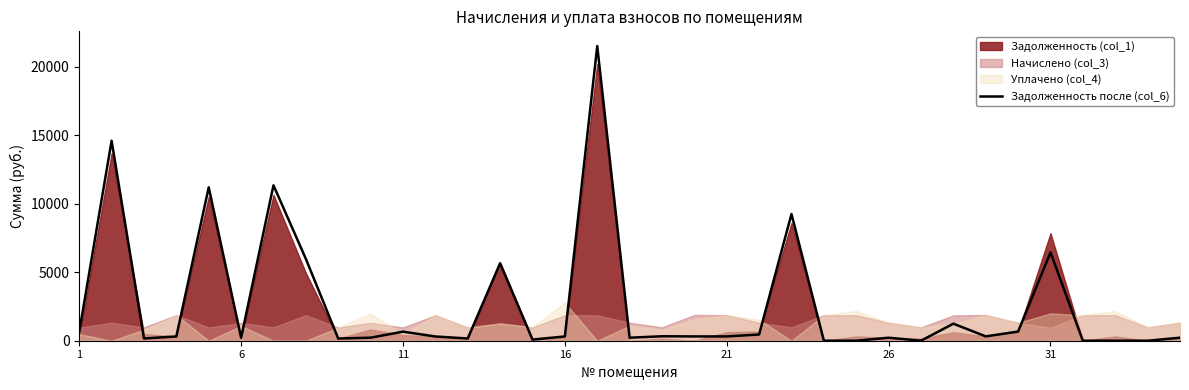

What is the average value?

2672.9